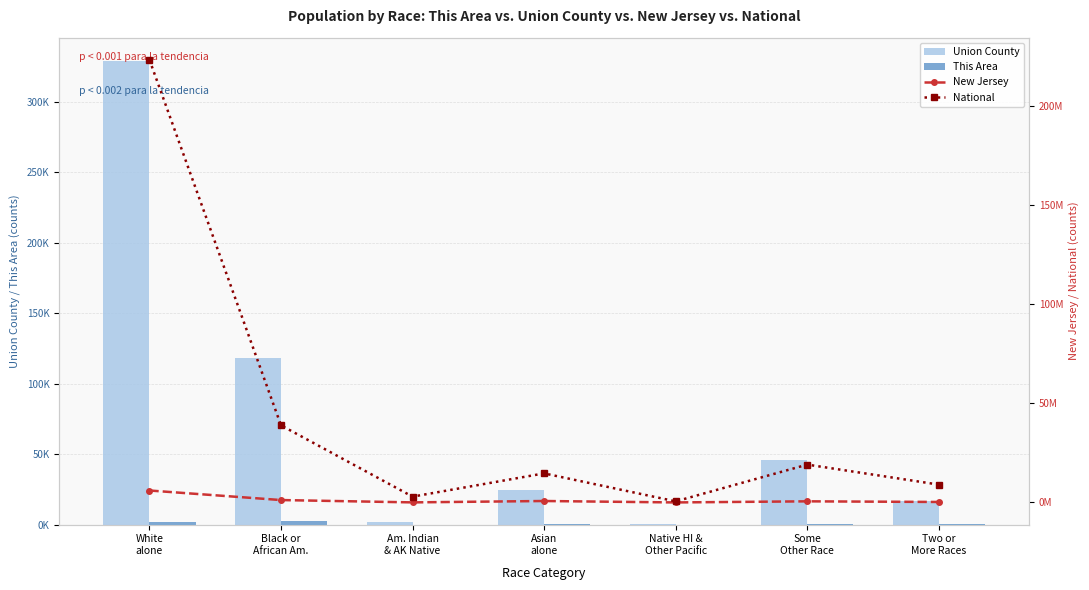

What is the value of the Union County bar at the 5th from the left?

163